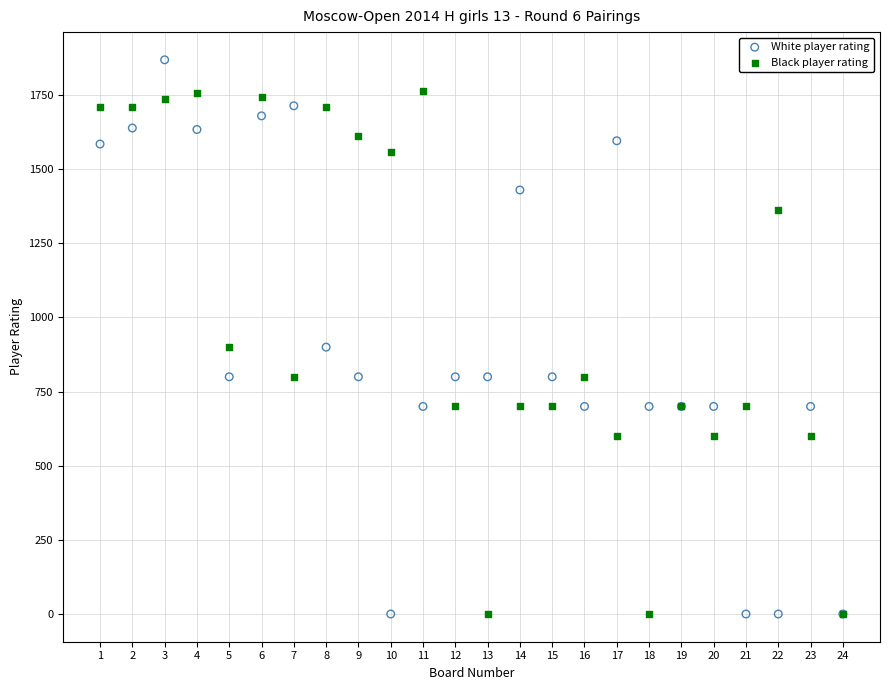

Which series has the largest Y range (max minus min)?

White player rating